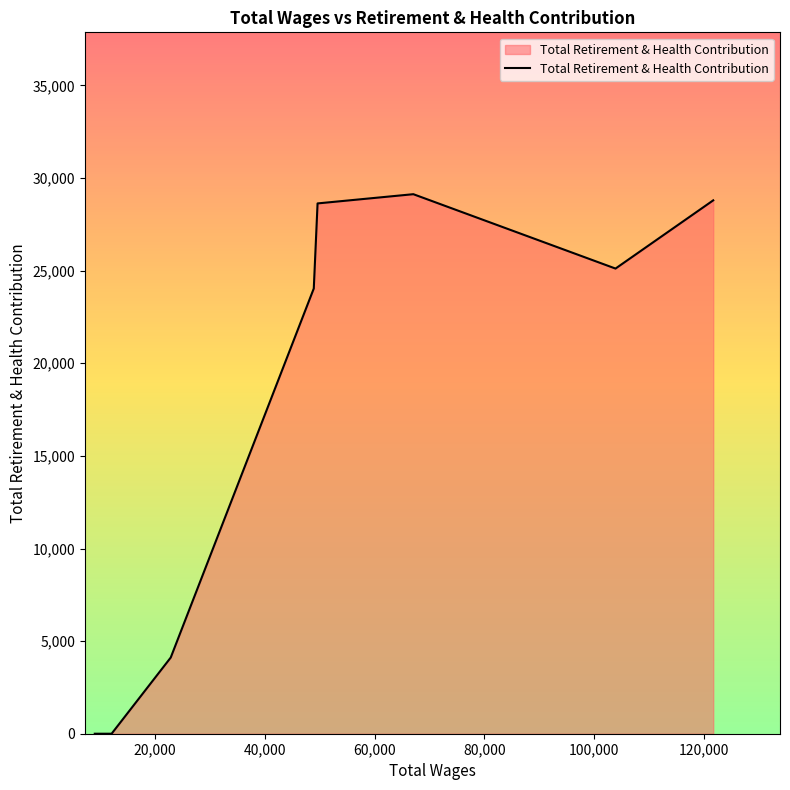

What is the difference between the maximum and minimum values?

29129